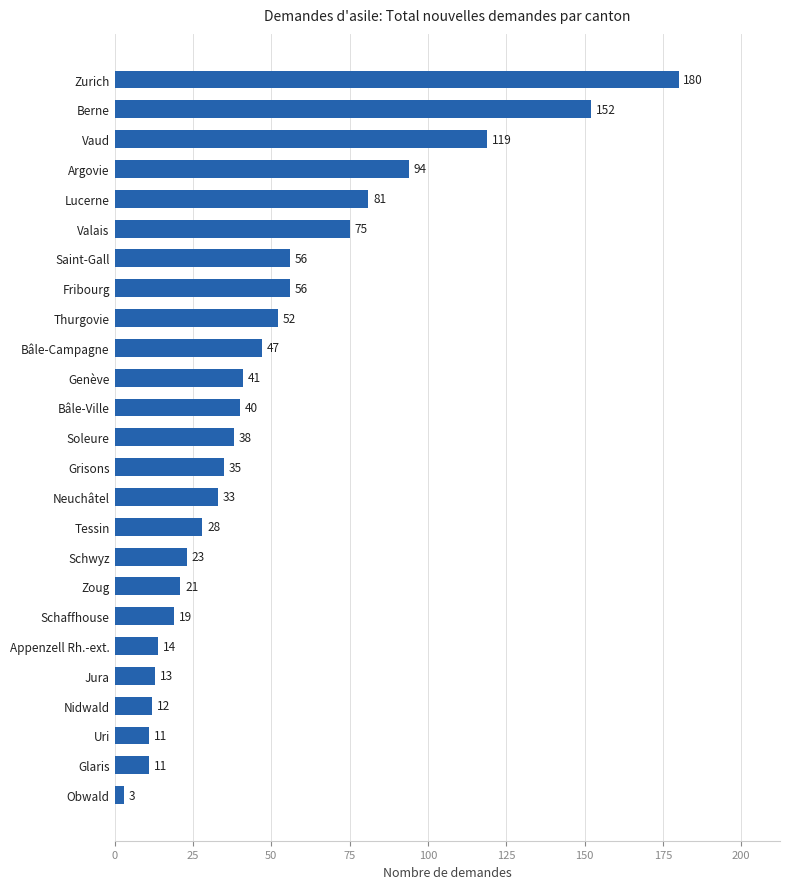

Which has a higher value, Bâle-Ville or Neuchâtel?

Bâle-Ville